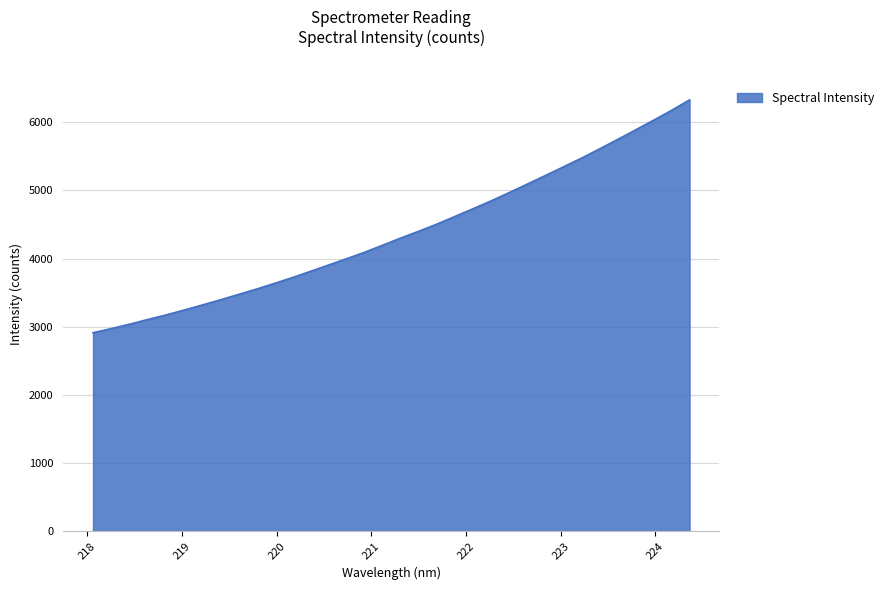

What is the difference between the maximum and minimum values?

3417.2